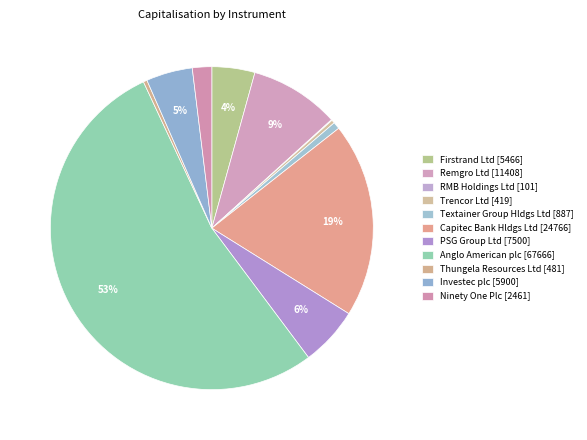

Rank the categories by value from lowest to highest.

RMB Holdings Ltd, Trencor Ltd, Thungela Resources Ltd, Textainer Group Hldgs Ltd, Ninety One Plc, Firstrand Ltd, Investec plc, PSG Group Ltd, Remgro Ltd, Capitec Bank Hldgs Ltd, Anglo American plc